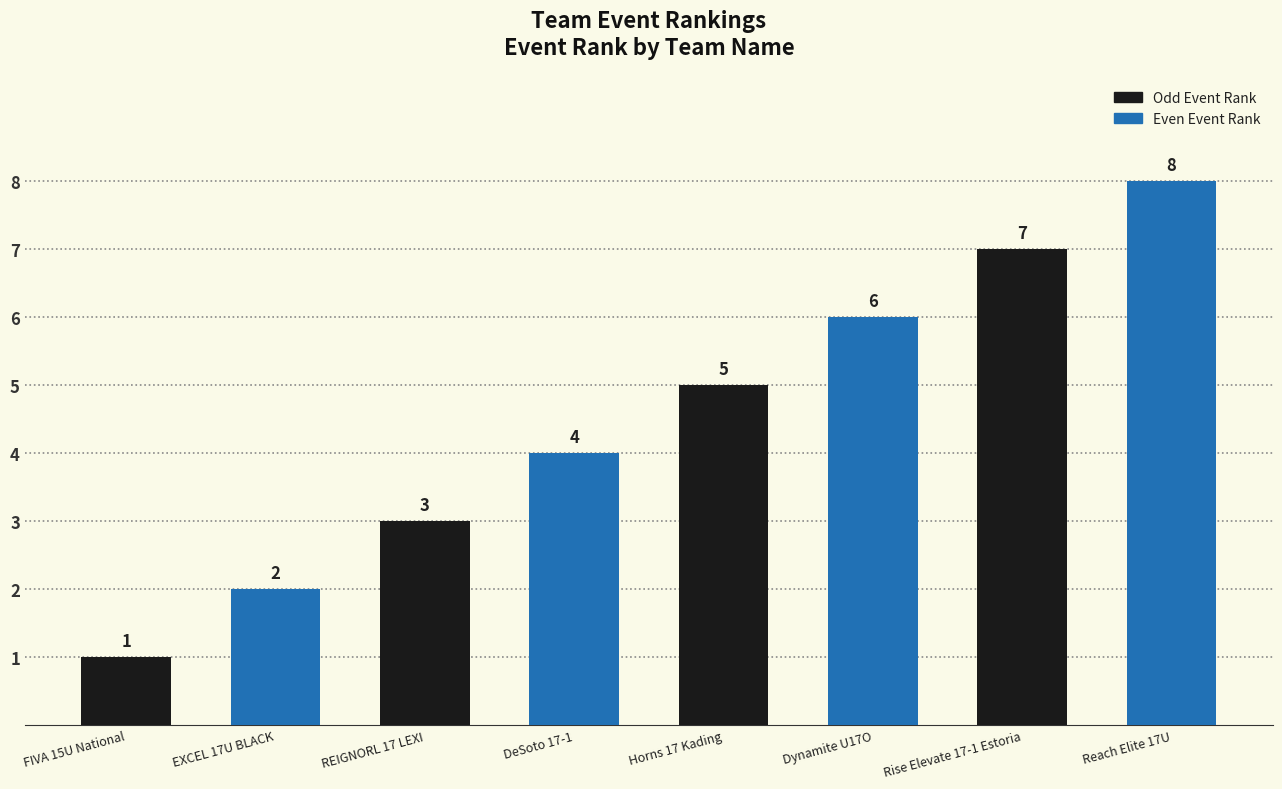

Which label corresponds to the largest value in the chart?

Reach Elite 17U